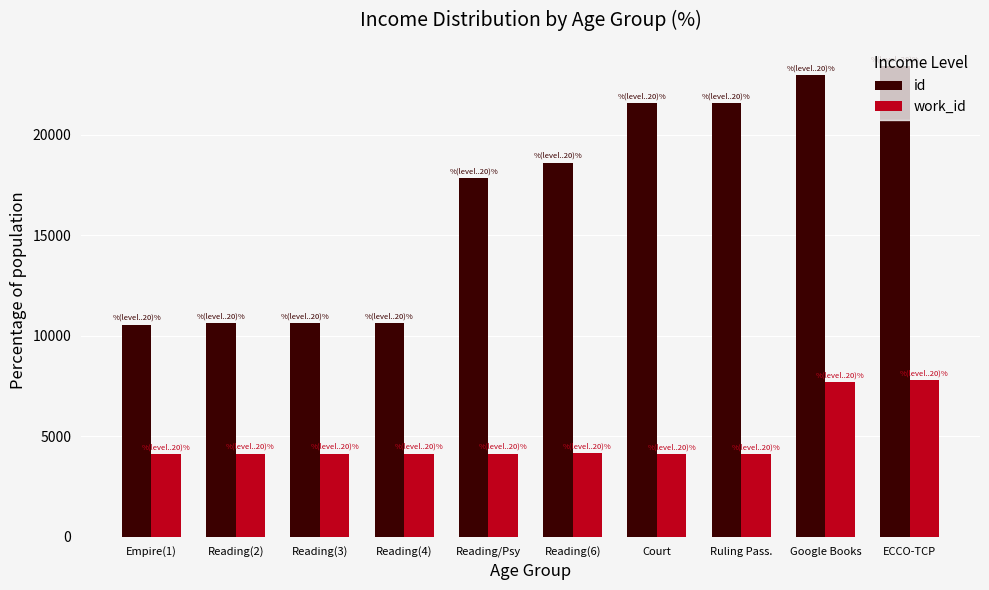

What value does the id series have at Google Books, to the nearest 50?

22950